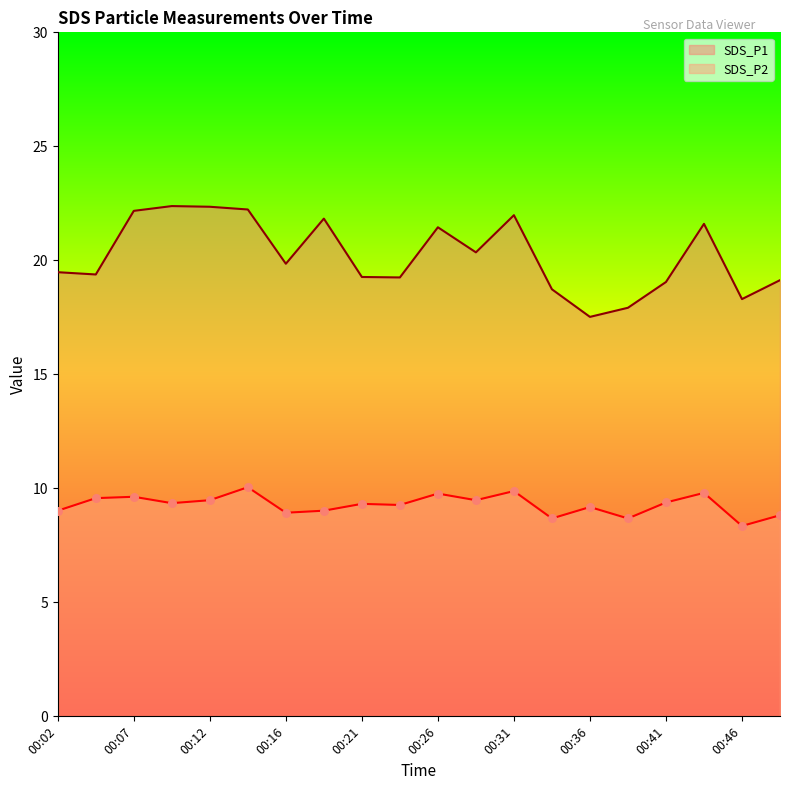

What is the total value across all series at 00:24?

28.5